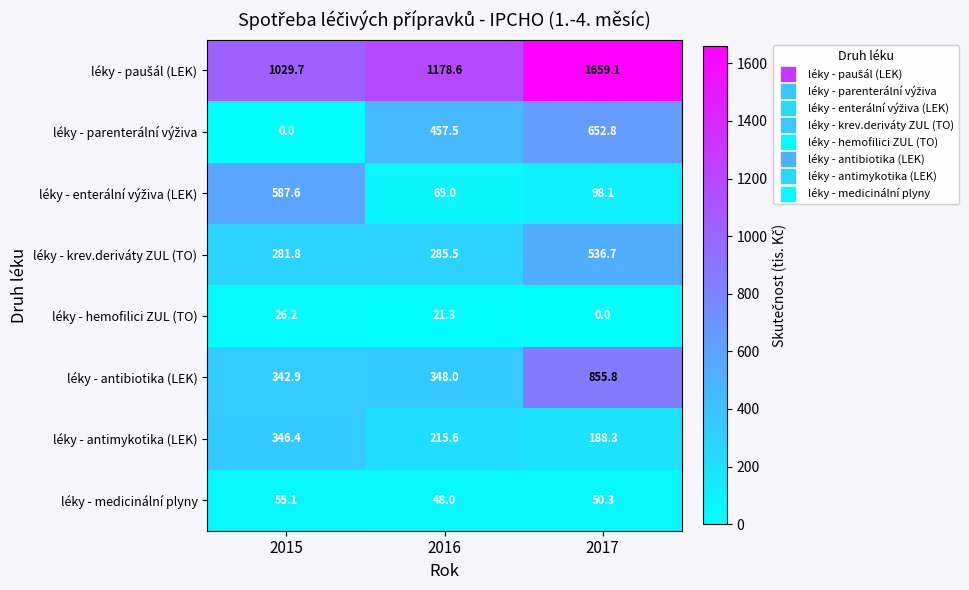

What is the total value across all series at 2015?

2669.7